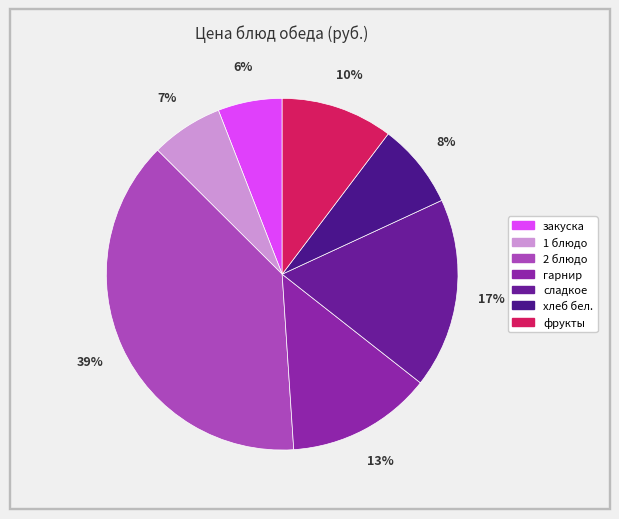

What is the ratio of the value at сладкое to the value at хлеб бел.?

2.2